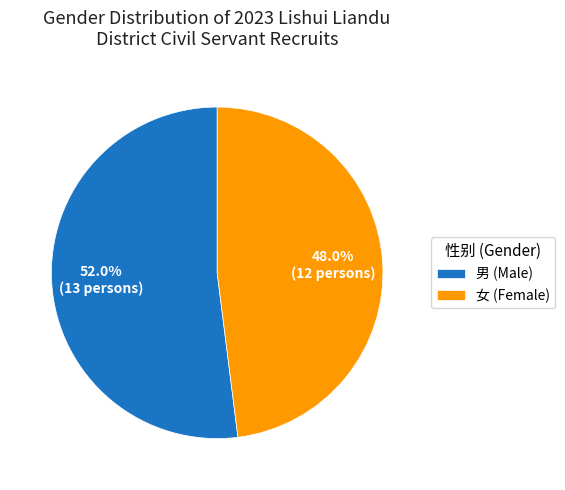

Does 女 (Female) account for over 50% of the chart?

No